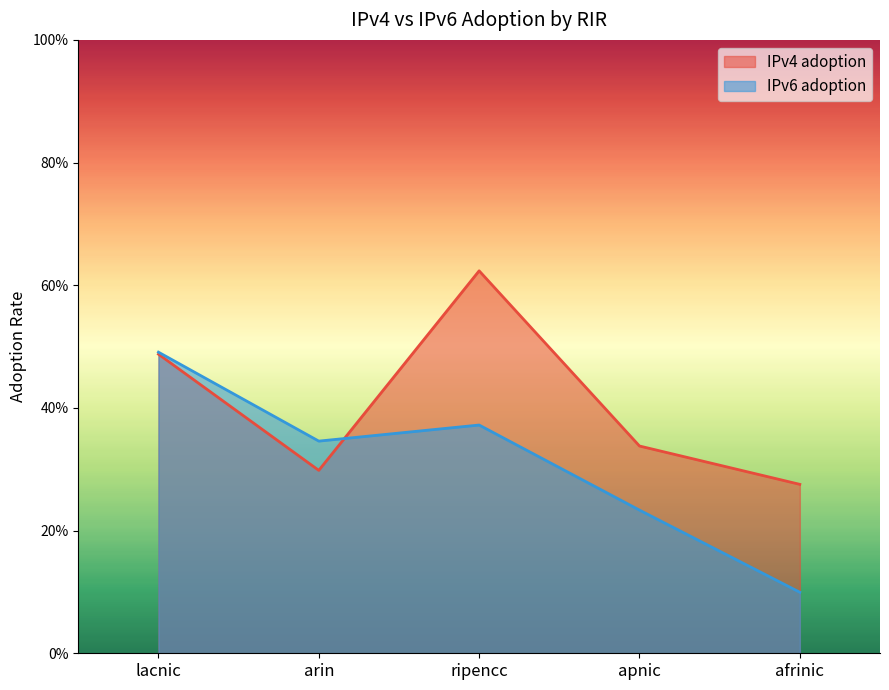

List the series in order of their peak value, highest first.

IPv4 adoption, IPv6 adoption